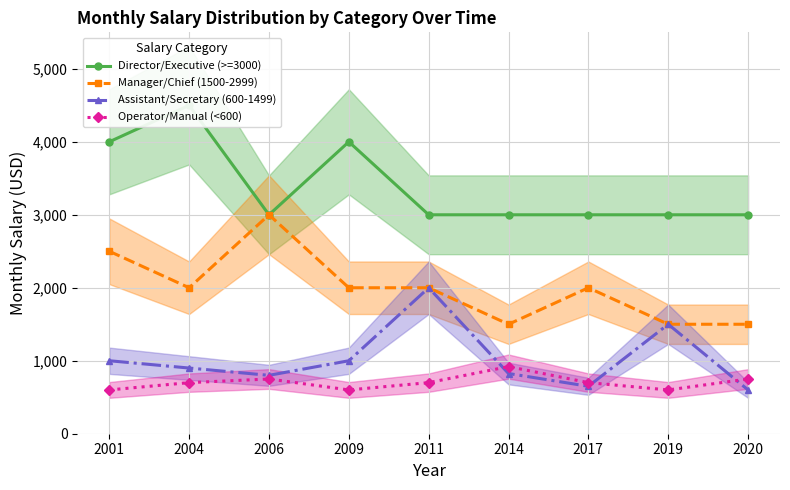

True or false: Director/Executive (>=3000) and Assistant/Secretary (600-1499) cross at least once.

False